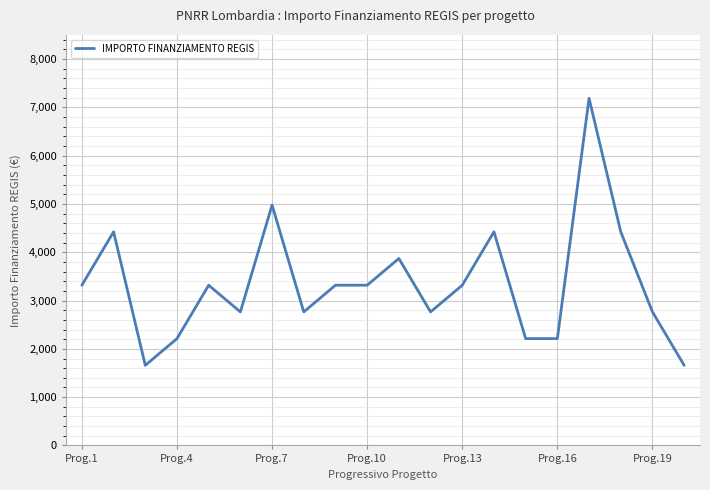

What is the difference between the second highest and second lowest values?

3318